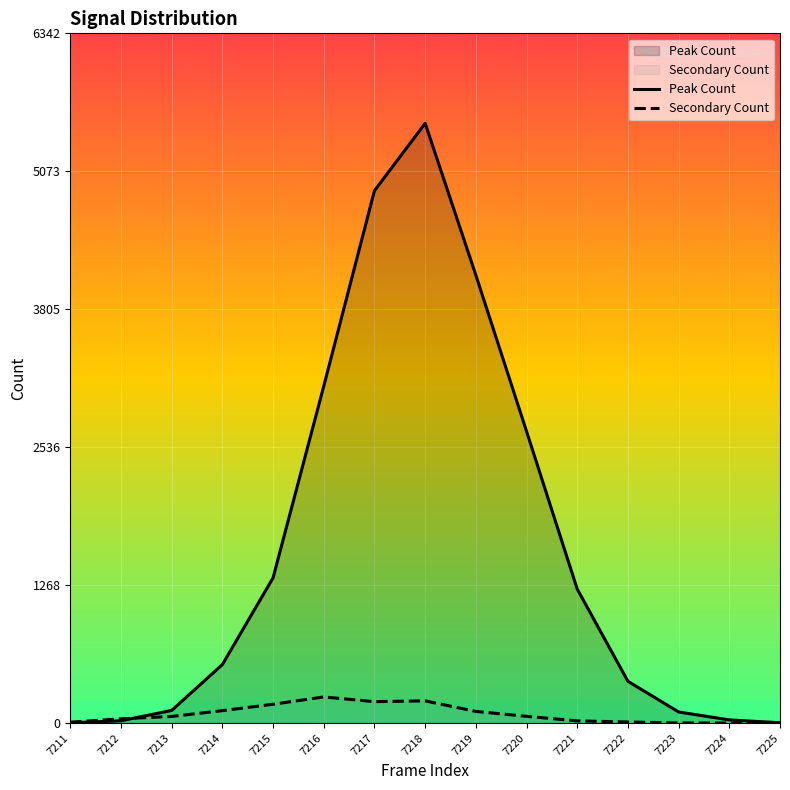

Reading left to right, transcribe all the data shown in this chart.

Peak Count: 7211=2	7212=21	7213=116	7214=538	7215=1335	7216=3098	7217=4895	7218=5515	7219=4119	7220=2683	7221=1232	7222=384	7223=102	7224=29	7225=3
Secondary Count: 7211=8	7212=39	7213=61	7214=114	7215=173	7216=240	7217=197	7218=204	7219=107	7220=62	7221=20	7222=10	7223=1	7224=0	7225=0